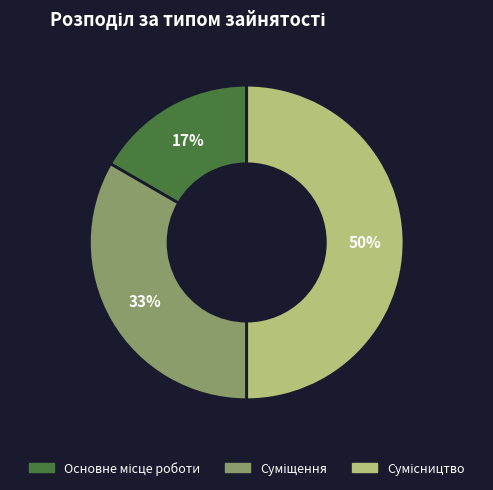

To the nearest percent, what is the difference between the largest and smallest slice percentages?

33%